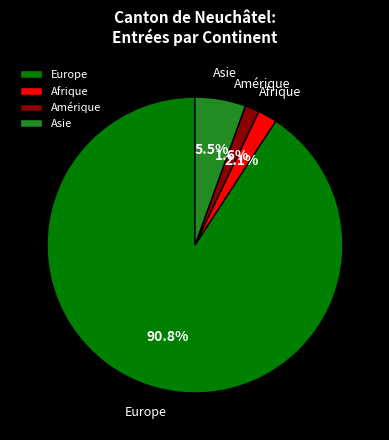

What percentage is the Amérique slice, to the nearest percent?

2%